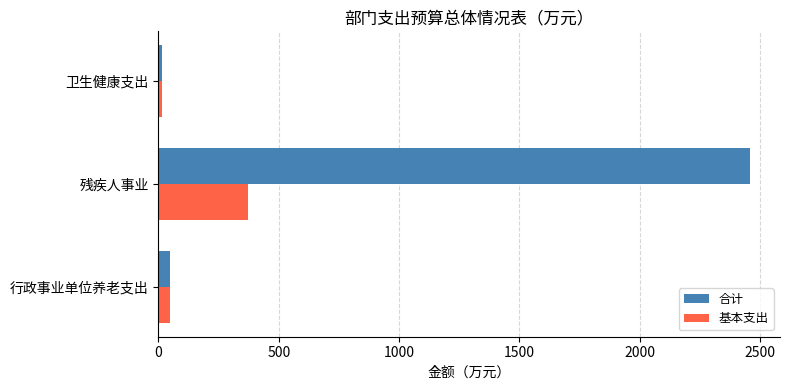

The 基本支出 series shows 371.9 at 残疾人事业. True or false?

True